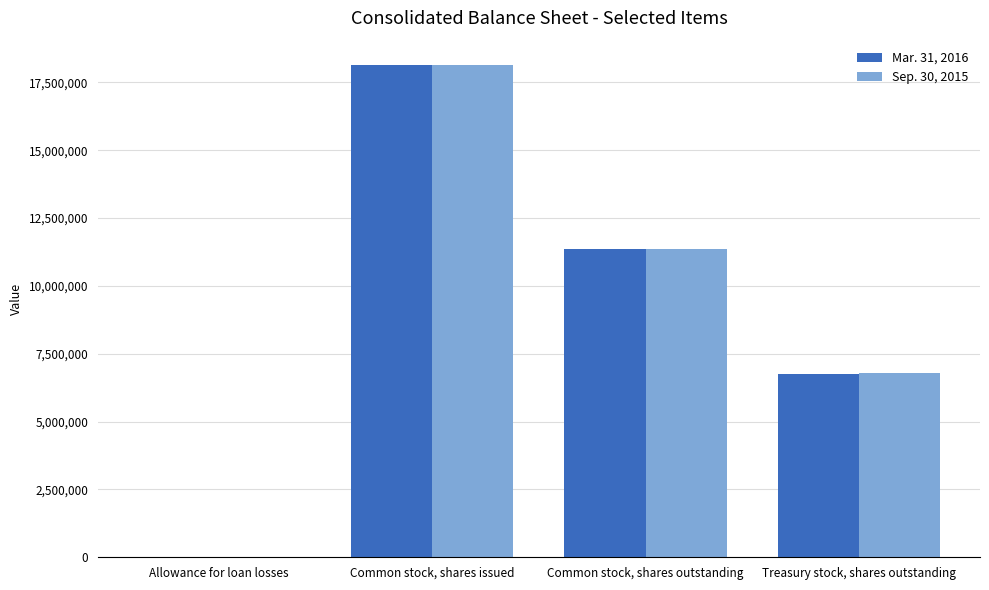

What is the maximum value shown in the chart?

18133095